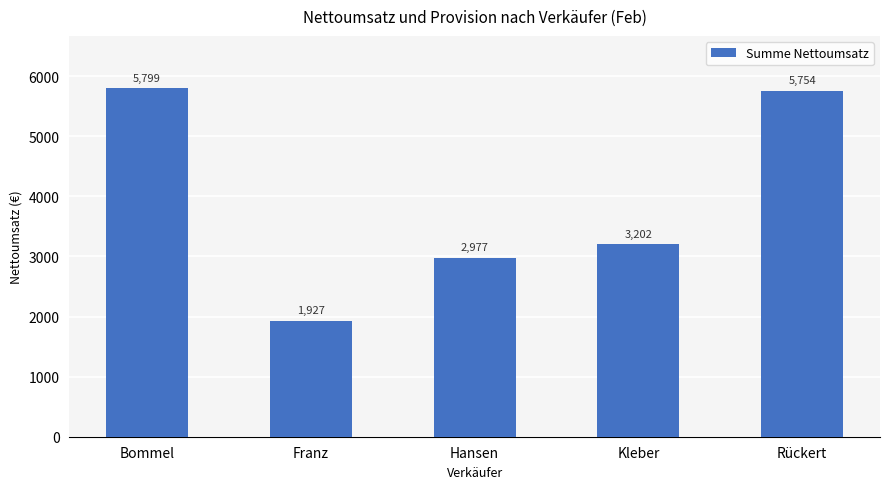

Which label corresponds to the largest value in the chart?

Bommel